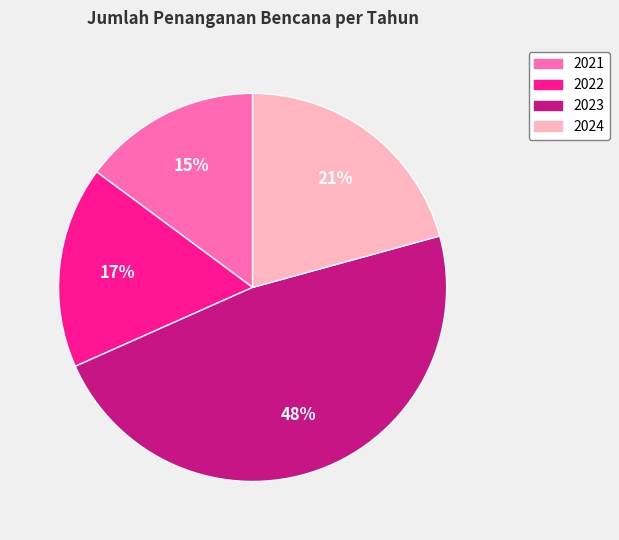

To the nearest percent, what is the average slice percentage?

25%